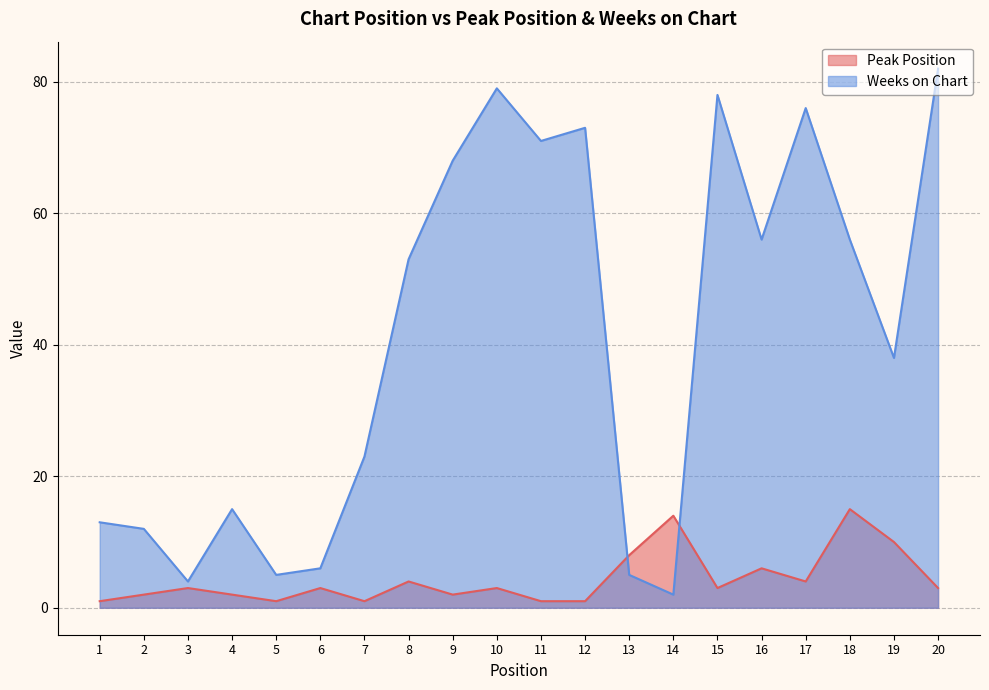

What is the minimum value for Weeks on Chart?

2